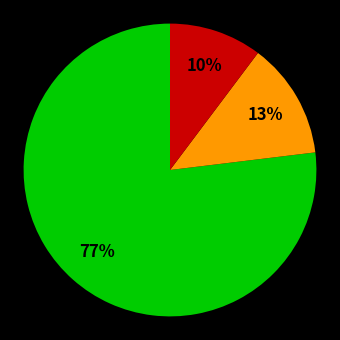

Is there a majority slice in this chart?

Yes